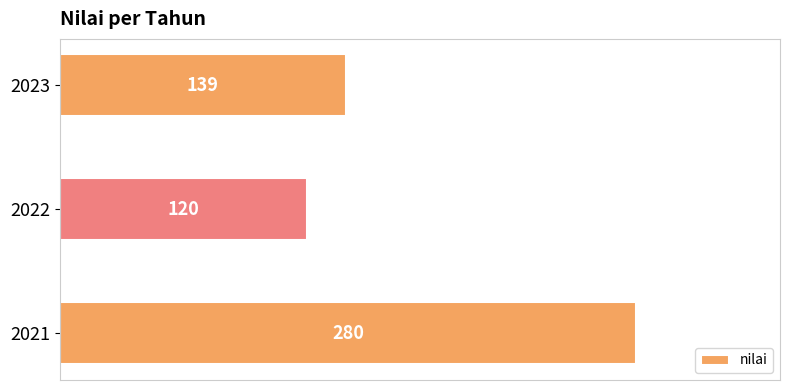

List the labels in order of value, largest first.

2021, 2023, 2022